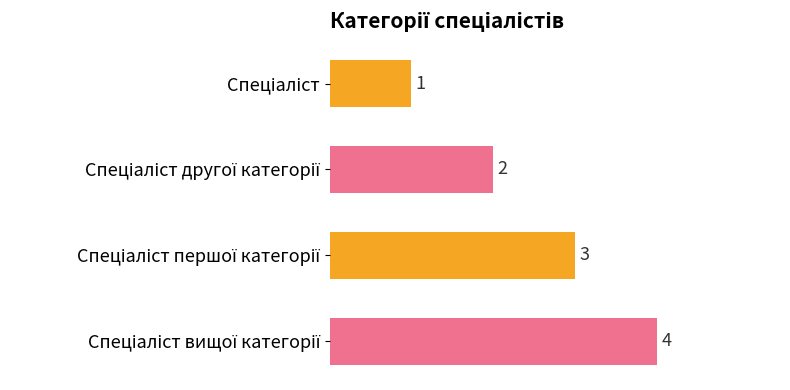

What is the sum of all values?

10